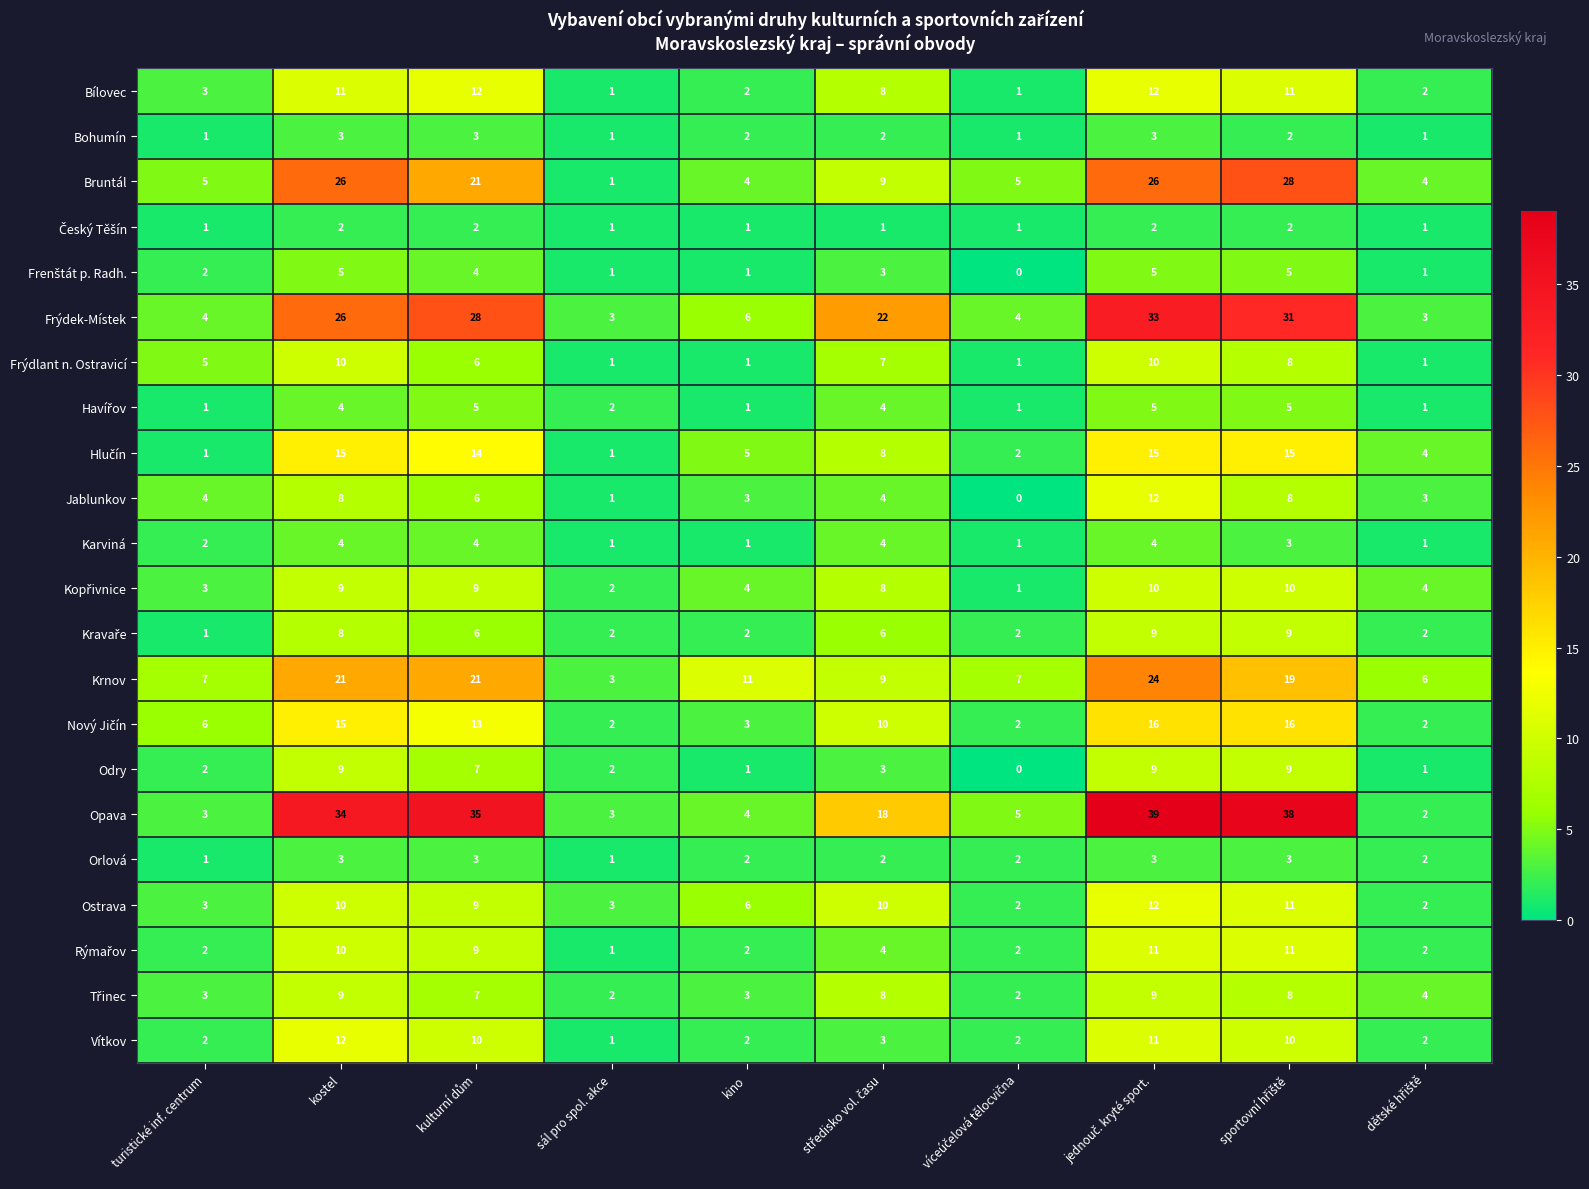

At which label does Ostrava first exceed 9?

kostel